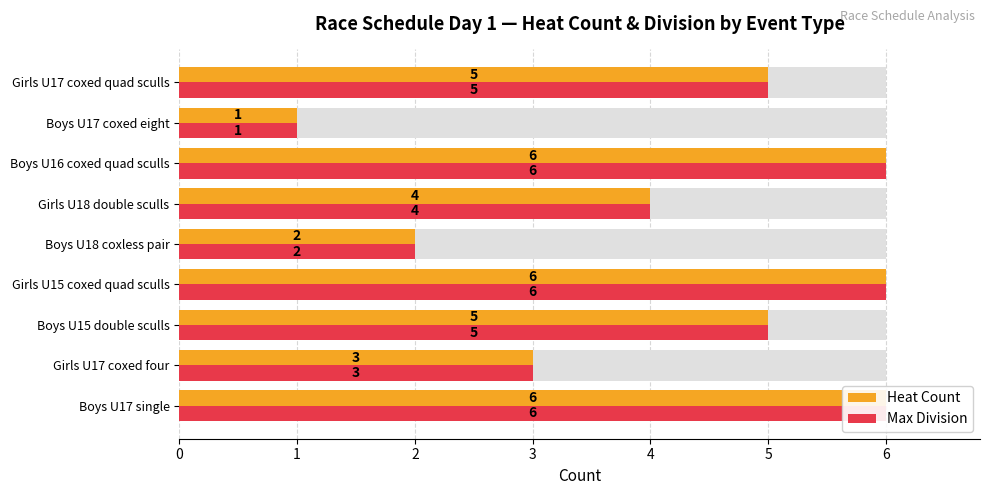

What is the average value of the Max Division series?

4